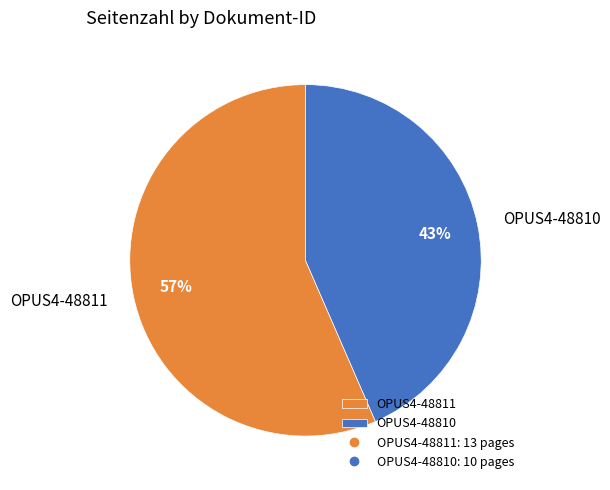

What percentage is the OPUS4-48811 slice, to the nearest percent?

57%